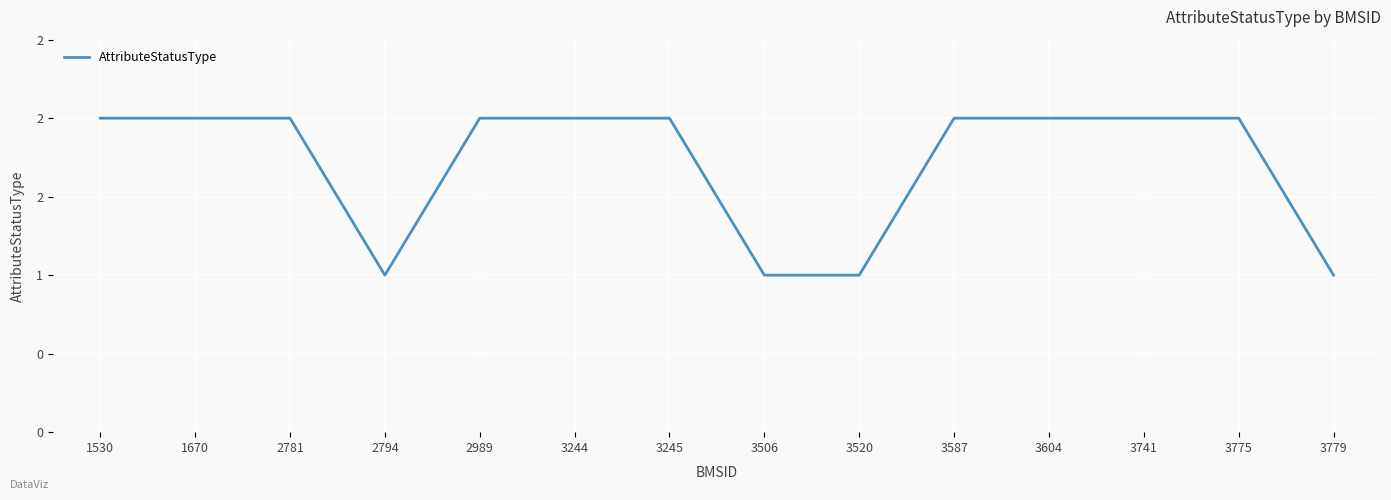

Does the chart display data point markers on the line(s)?

No